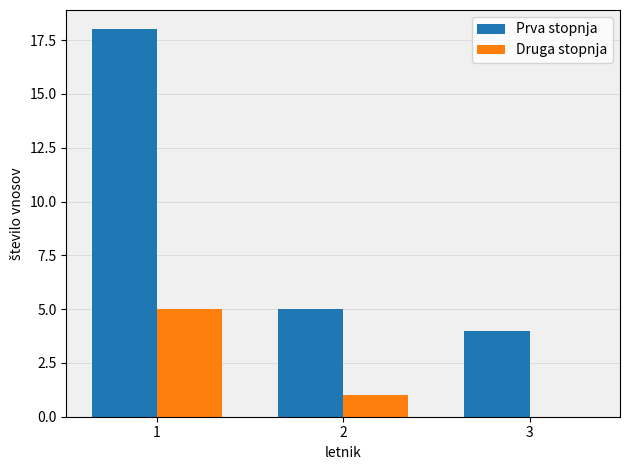

At which label does Druga stopnja first exceed 1?

1